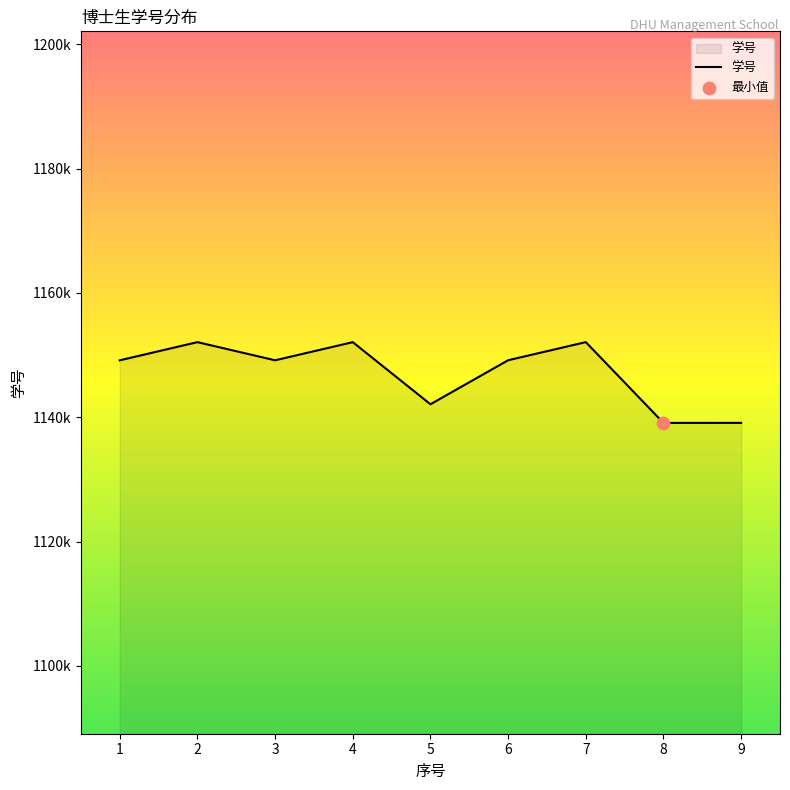

Which has a higher value, 8 or 5?

5